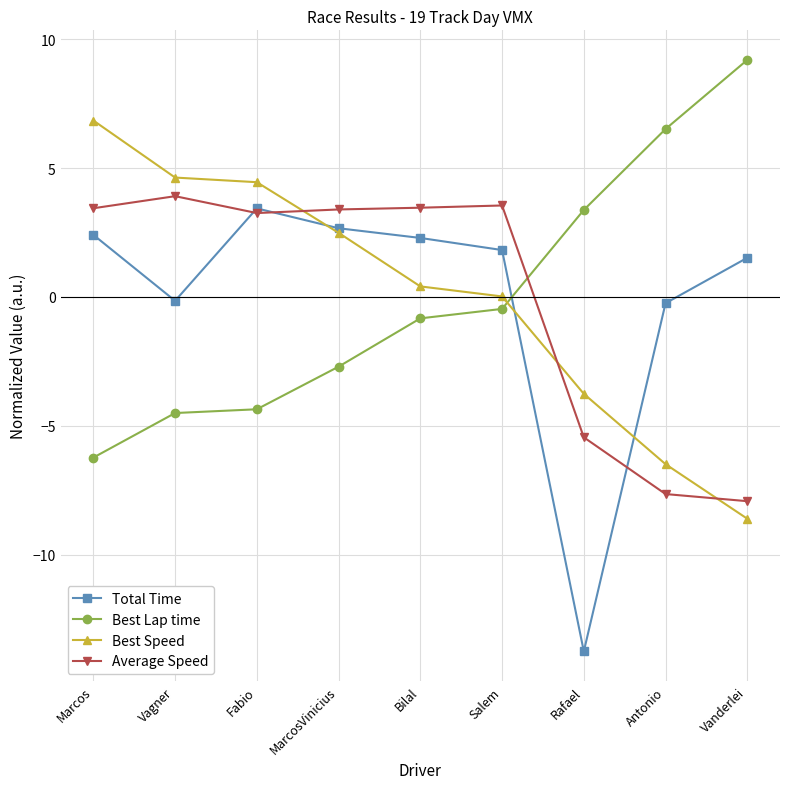

How many interior local valleys does the Total Time series have?

2